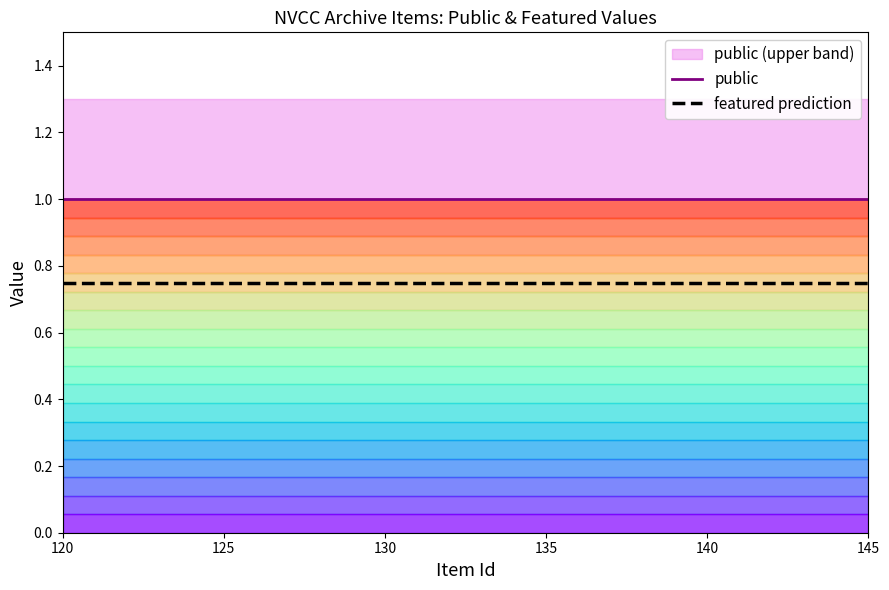

True or false: featured and public intersect in this chart.

False